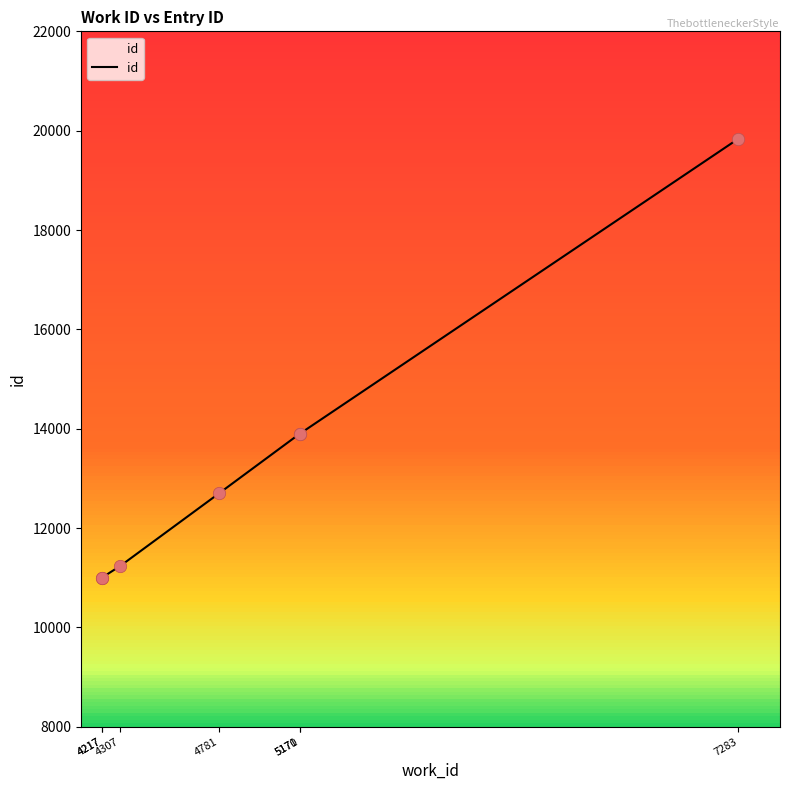

What is the change in value from 5170 to 7283?

+5941